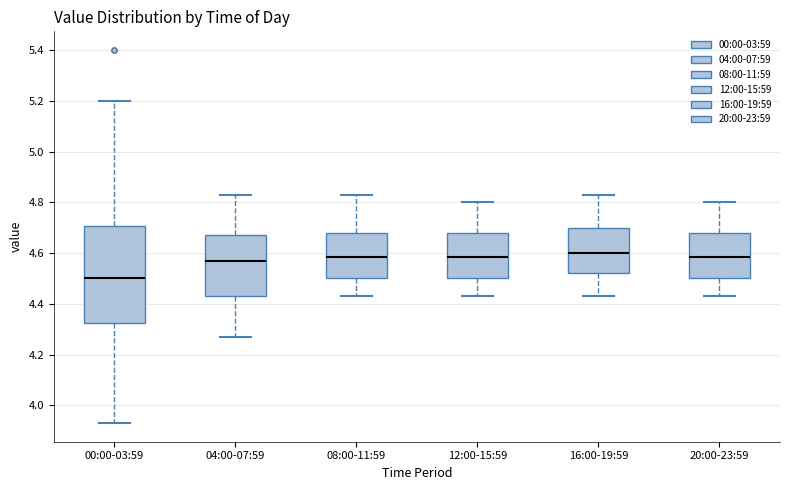

Reading left to right, transcribe this box plot: for each box, give where its median line is, the range the box spans, and where its two whiskers end, as read against the y-axis. The values are not printed on the chart, so give them approximately, as read against the axis.

00:00-03:59: median 4.50, box 4.32 to 4.70, whiskers 3.94 to 5.20
04:00-07:59: median 4.58, box 4.44 to 4.68, whiskers 4.28 to 4.84
08:00-11:59: median 4.58, box 4.50 to 4.68, whiskers 4.44 to 4.84
12:00-15:59: median 4.58, box 4.50 to 4.68, whiskers 4.44 to 4.80
16:00-19:59: median 4.60, box 4.52 to 4.70, whiskers 4.44 to 4.84
20:00-23:59: median 4.58, box 4.50 to 4.68, whiskers 4.44 to 4.80